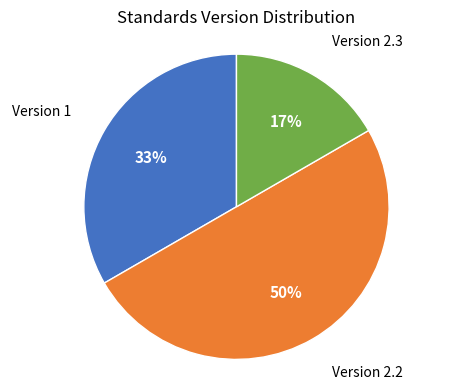

To the nearest percent, what is the average slice percentage?

33%